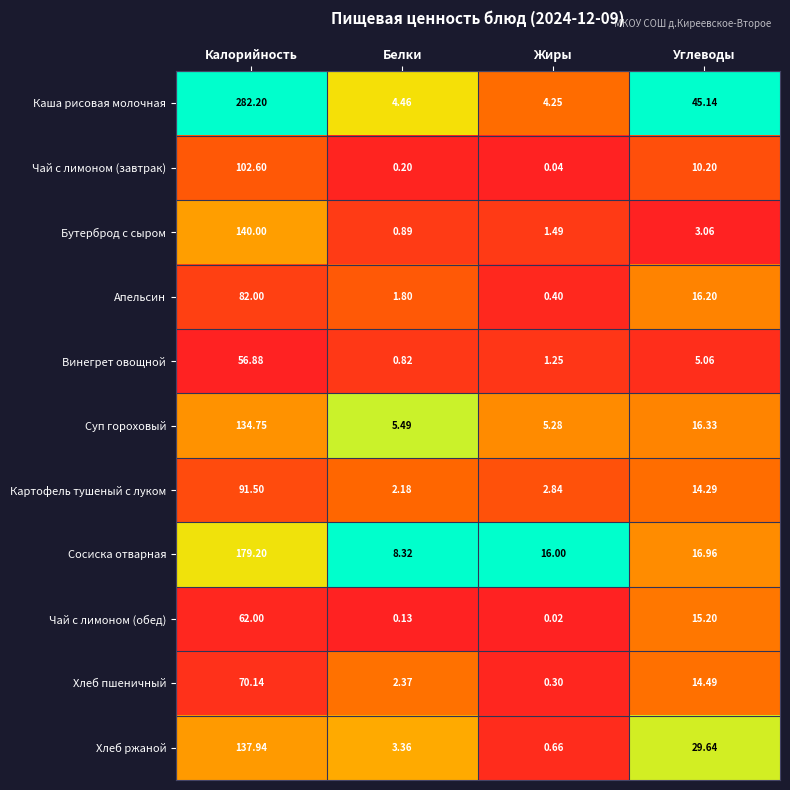

At which category is the sum across all series the highest?

Калорийность